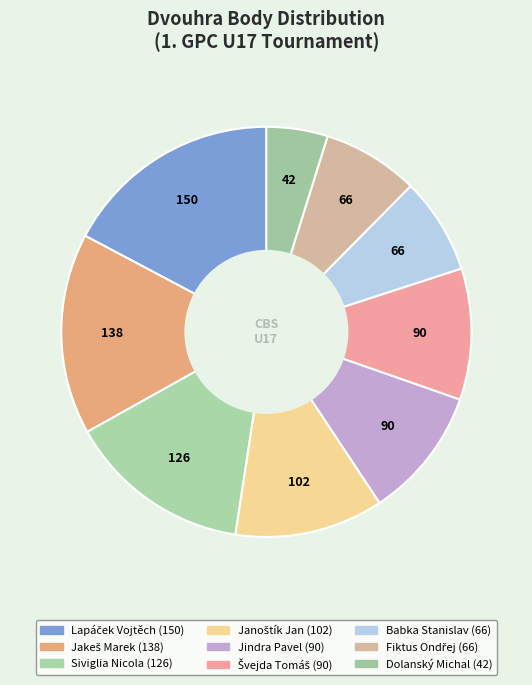

Is it true that Siviglia Nicola is 27% of the pie?

False